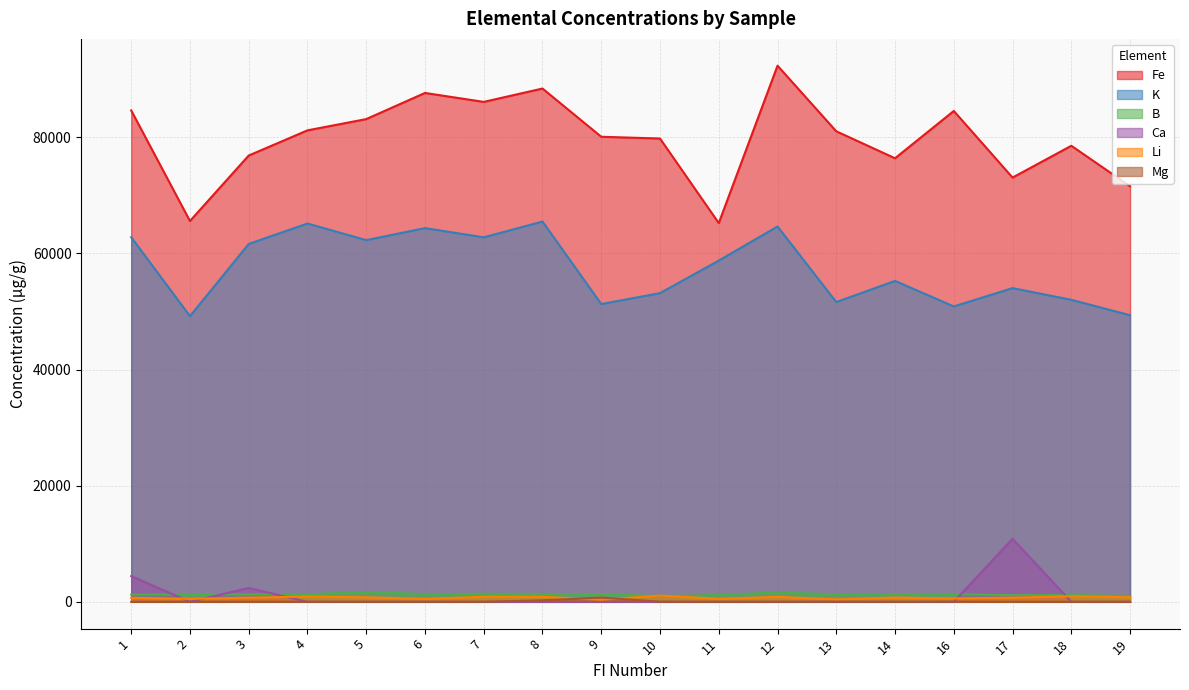

Is it true that Ca equals -4033.8 at 16?

False